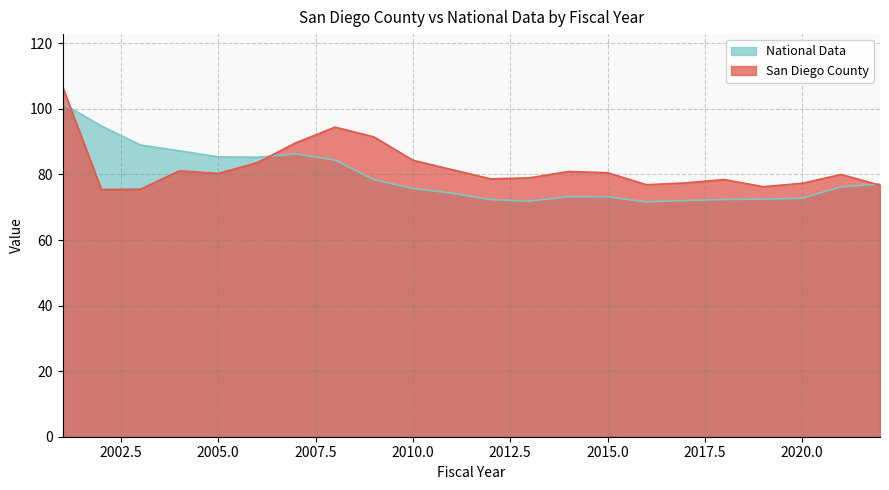

The National Data series shows 76.2 at 2021. True or false?

True